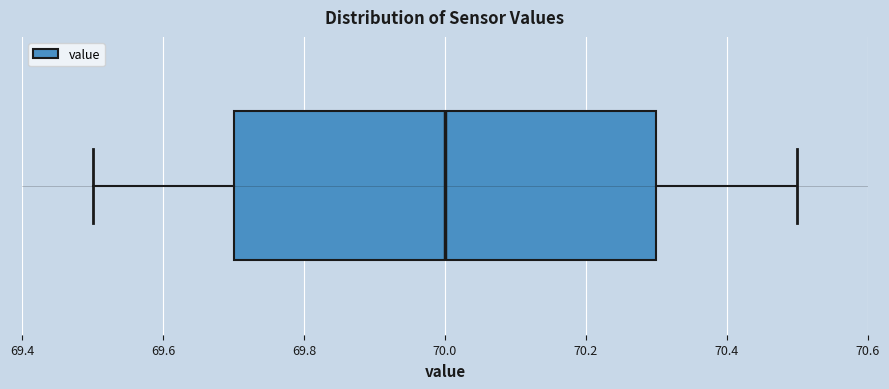

Where is the right edge of the box on the x-axis? The values are not printed on the chart, so give them approximately, as read against the axis.

70.3